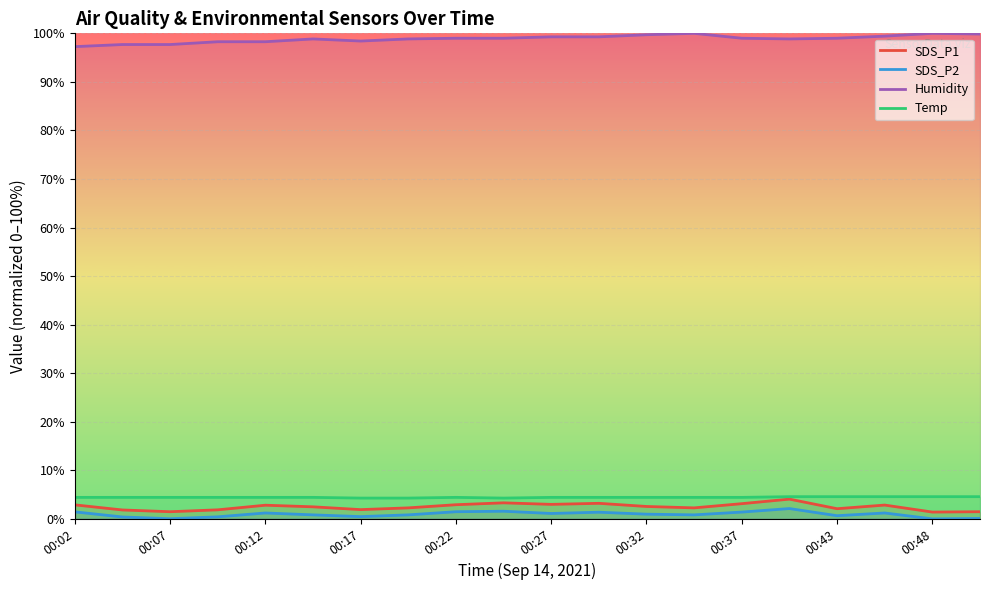

At how many categories does at least one series exceed 24?

20